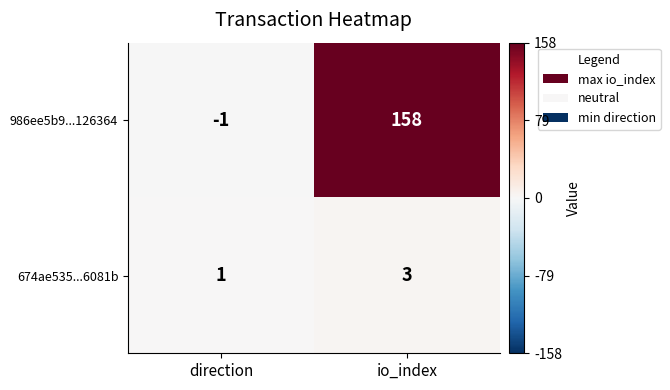

At how many categories does at least one series exceed 62?

1